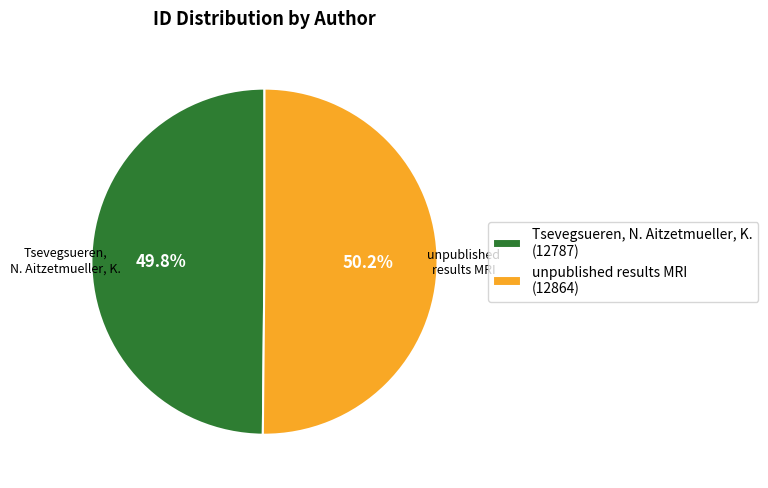

The Tsevegsueren, N. Aitzetmueller, K. slice represents 42% of the pie. True or false?

False